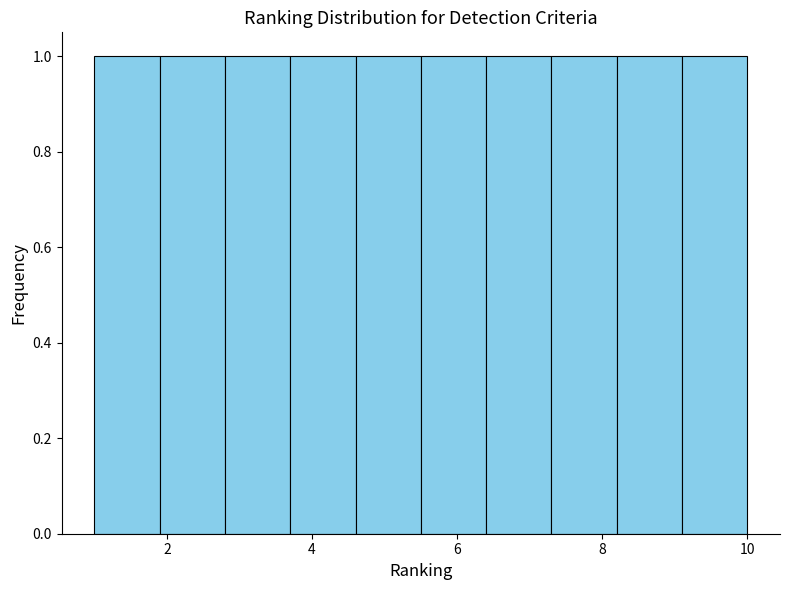

What is the height of the bar covering 6.4 to 7.3 on the x-axis? Neither the bar edges nor the heights are printed on the chart, so give them approximately, as read against the axes.

1